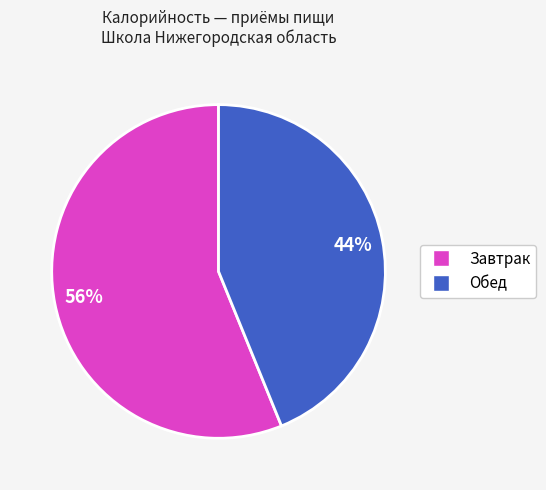

Is there a majority slice in this chart?

Yes